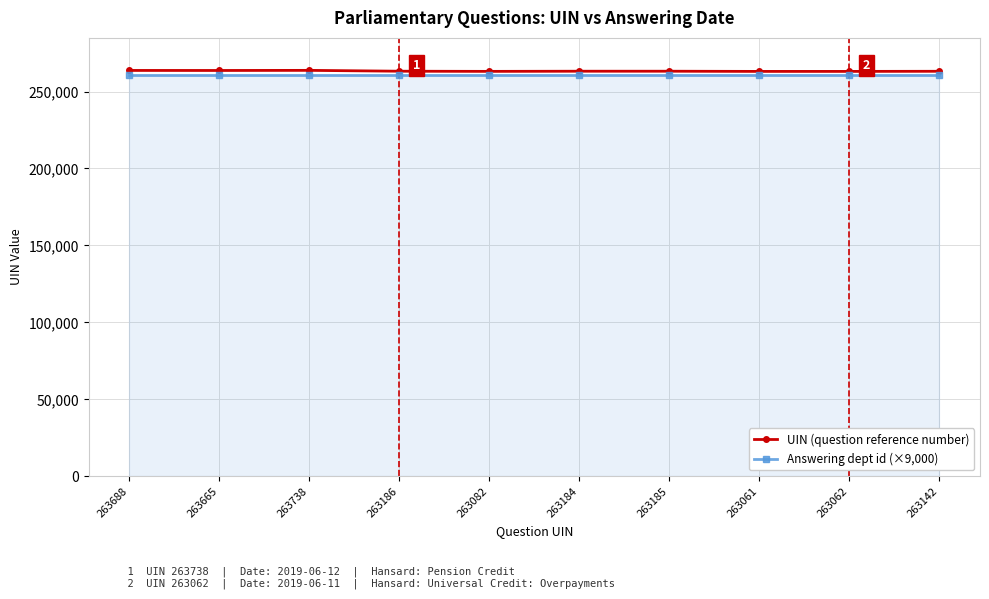

How many lines are shown in the chart?

2